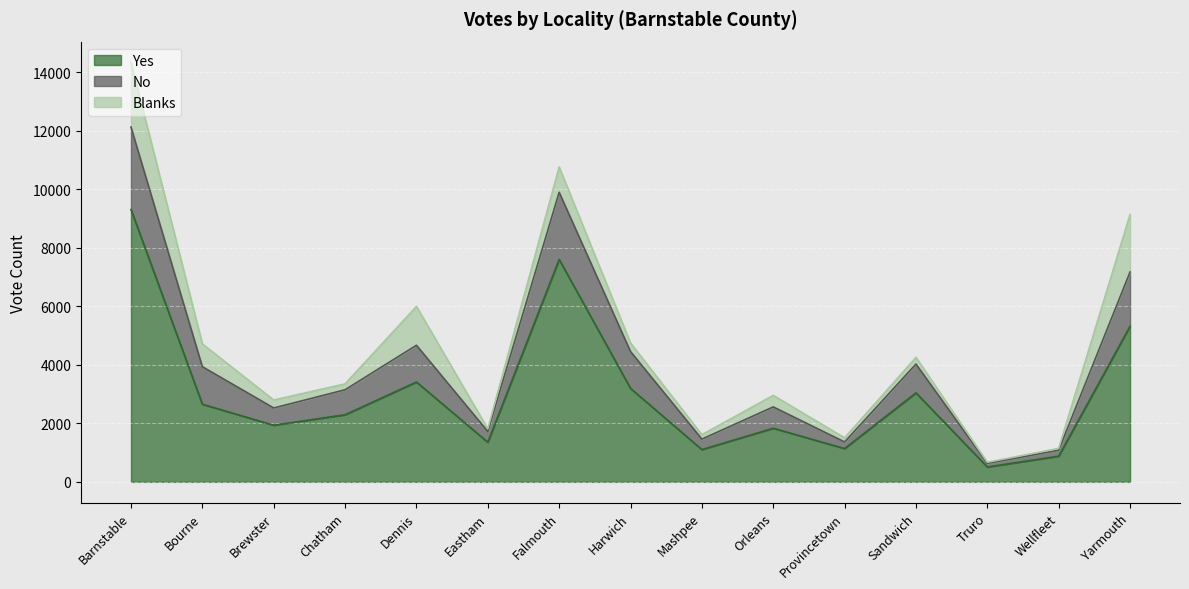

True or false: No and Yes cross at least once.

False